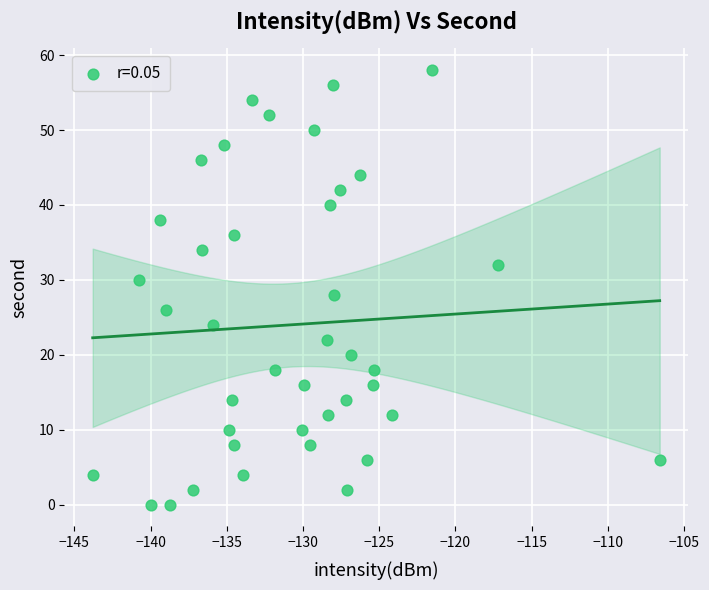

What is the range of Y values (max minus min)?

58